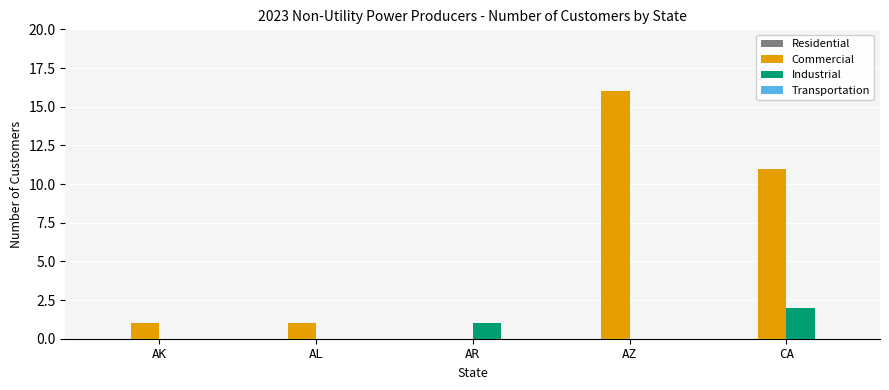

At which category is the sum across all series the highest?

AZ